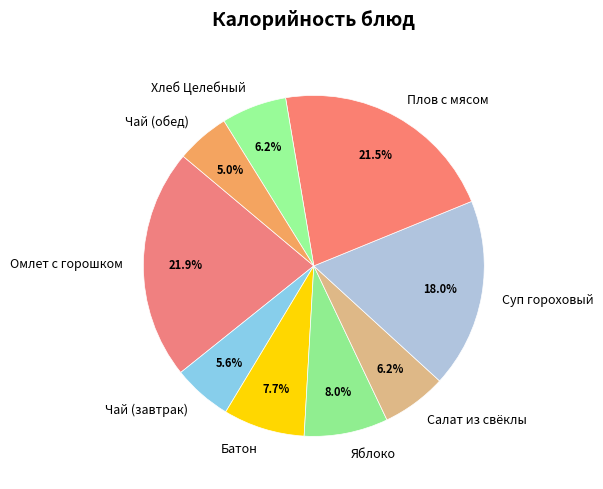

Does any single category account for the majority?

No